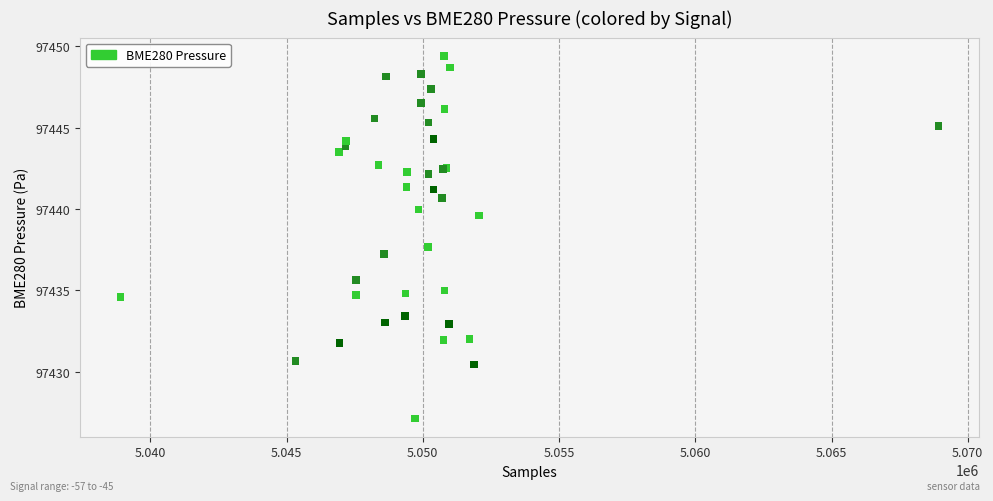

What Y value in the scatter plot is closest to 97438?

97437.7